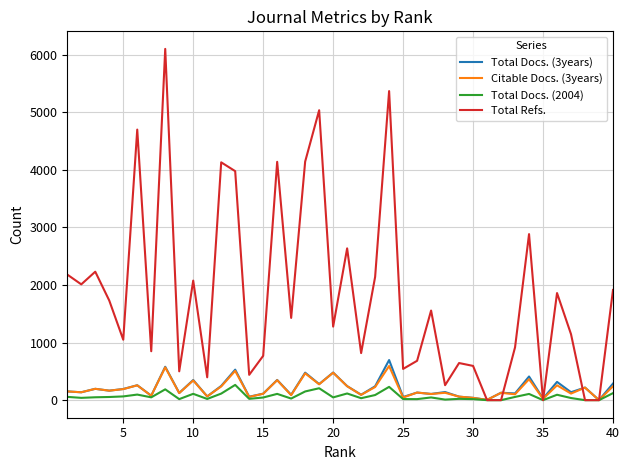

What is the maximum value shown in the chart?

6103